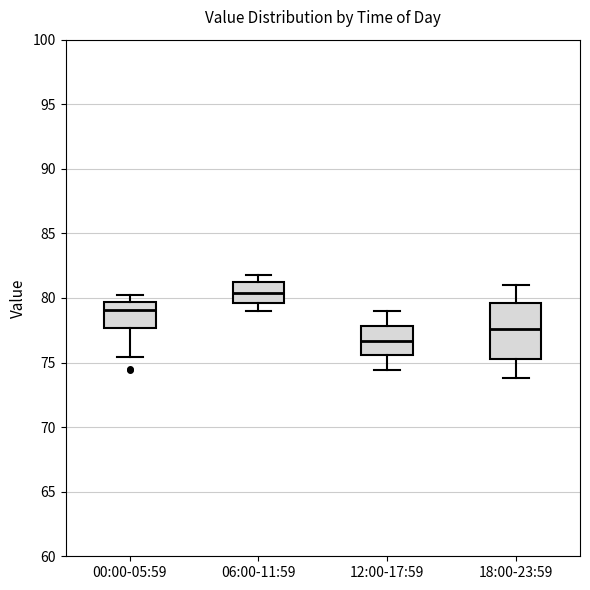

Which box has the highest median line?

06:00-11:59